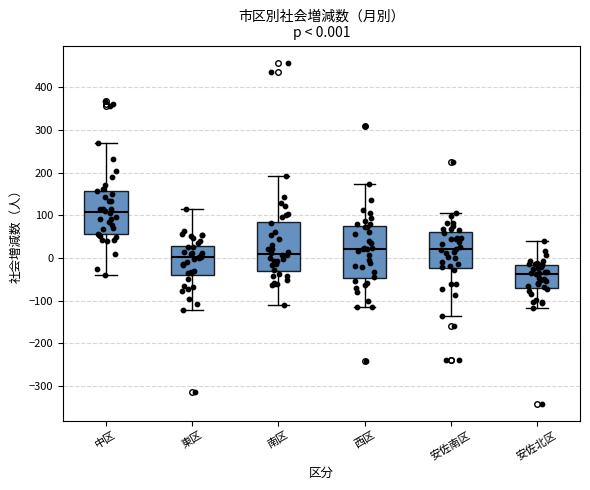

Which box's median line is the highest?

中区